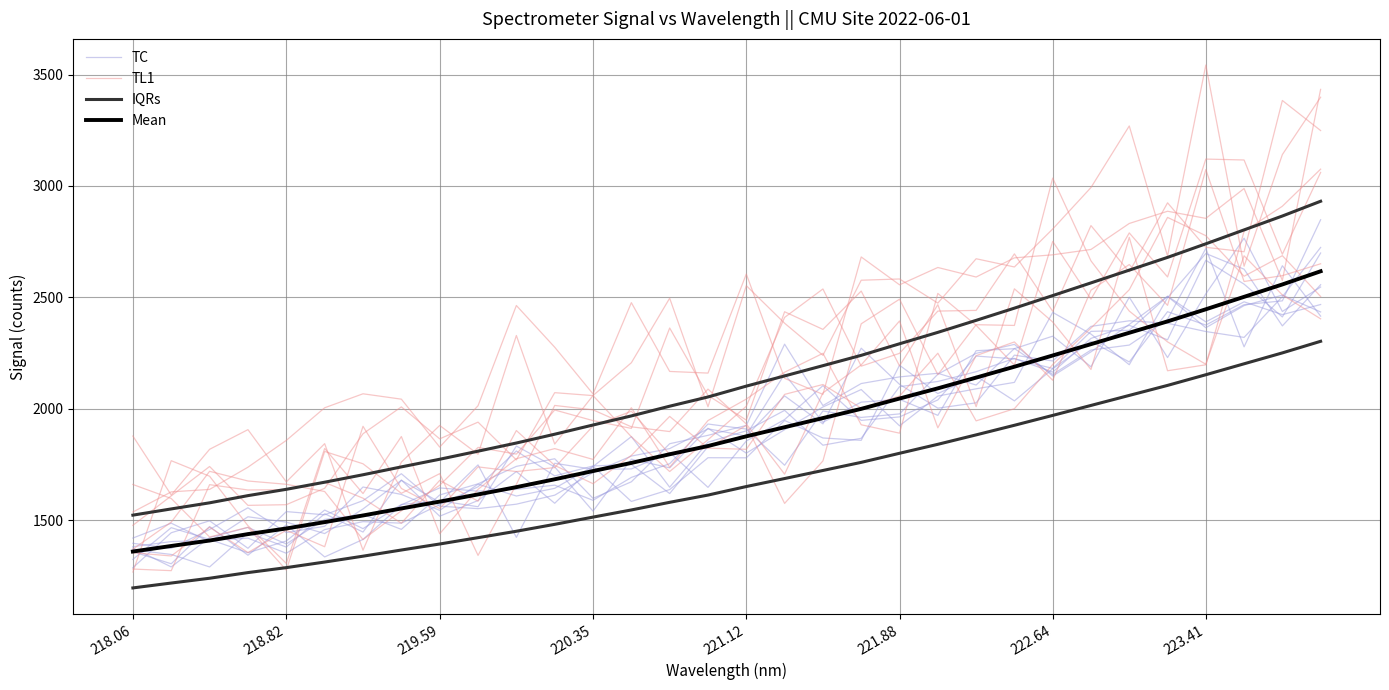

How many values in the TL1 series exceed 2384?

16